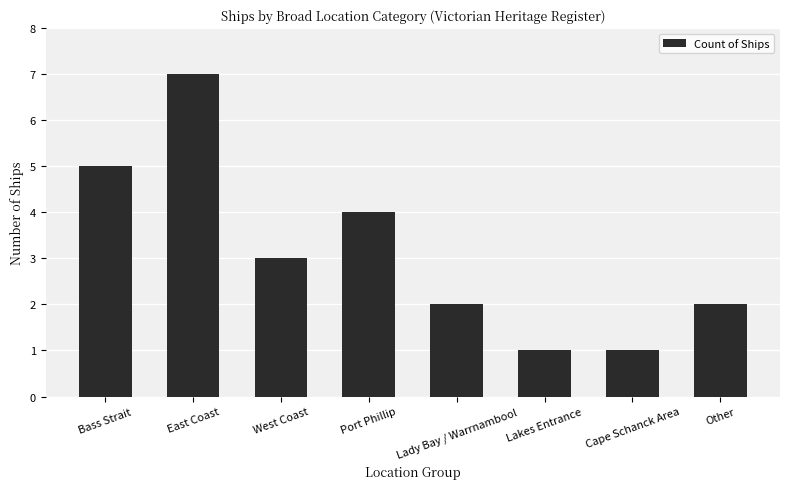

What is the label of the 3rd bar from the left?

West Coast